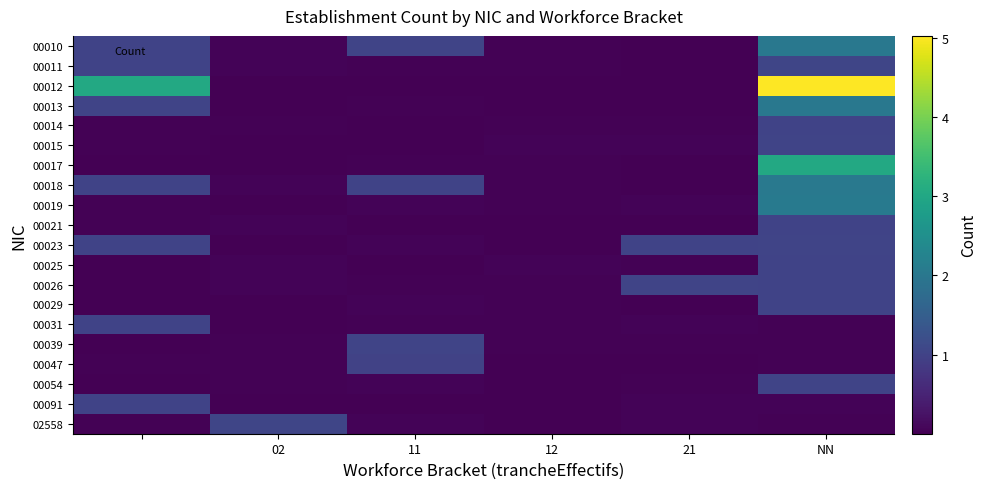

Which series has the widest spread of values?

00012